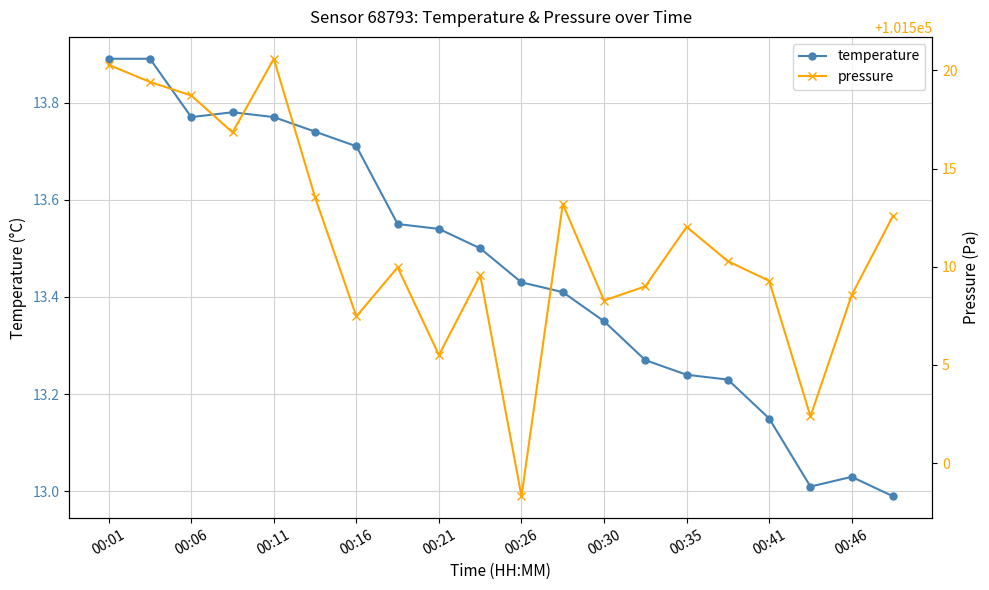

True or false: temperature has more than 0 interior local peaks.

True